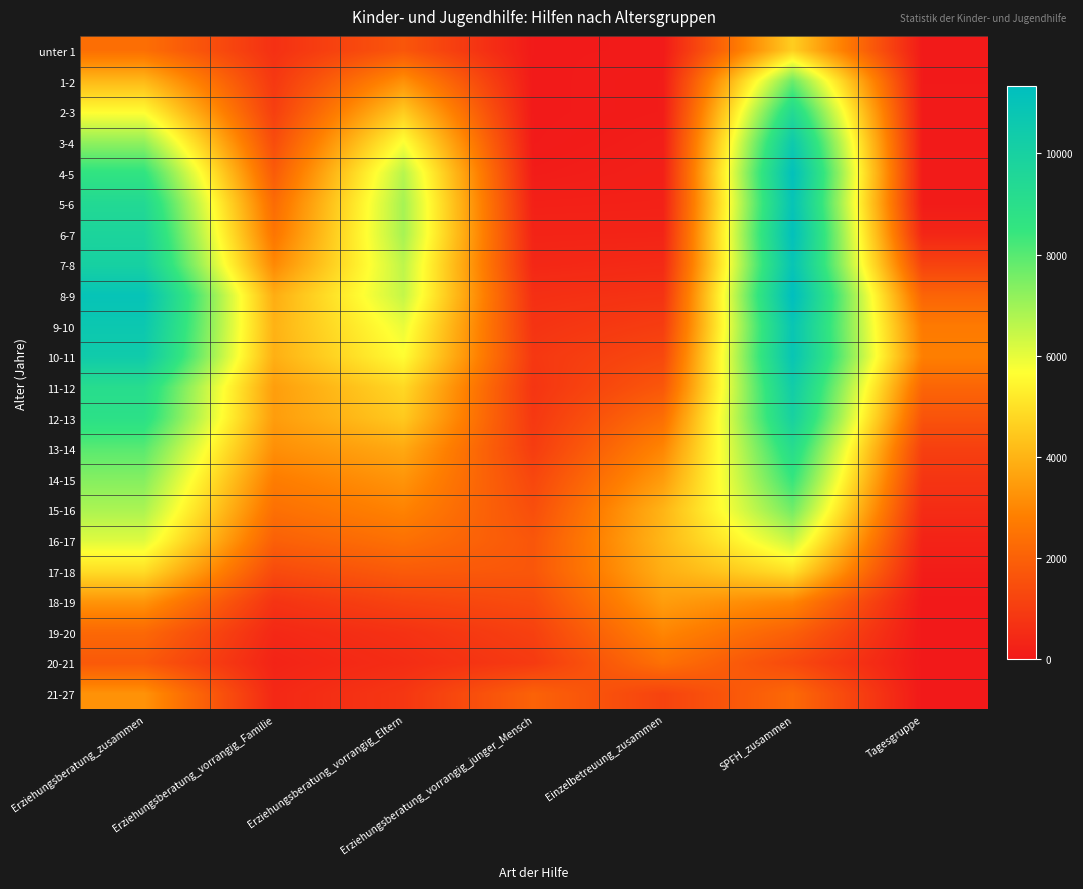

Reading left to right, list all the values displayed in this chart.

unter 1: Erziehungsberatung_zusammen=2386	Erziehungsberatung_vorrangig_Familie=648	Erziehungsberatung_vorrangig_Eltern=1699	Erziehungsberatung_vorrangig_junger_Mensch=39	Einzelbetreuung_zusammen=48	SPFH_zusammen=4592	Tagesgruppe=25
1-2: Erziehungsberatung_zusammen=4114	Erziehungsberatung_vorrangig_Familie=857	Erziehungsberatung_vorrangig_Eltern=3232	Erziehungsberatung_vorrangig_junger_Mensch=25	Einzelbetreuung_zusammen=91	SPFH_zusammen=7704	Tagesgruppe=20
2-3: Erziehungsberatung_zusammen=5601	Erziehungsberatung_vorrangig_Familie=1049	Erziehungsberatung_vorrangig_Eltern=4527	Erziehungsberatung_vorrangig_junger_Mensch=25	Einzelbetreuung_zusammen=91	SPFH_zusammen=9329	Tagesgruppe=39
3-4: Erziehungsberatung_zusammen=7183	Erziehungsberatung_vorrangig_Familie=1423	Erziehungsberatung_vorrangig_Eltern=5720	Erziehungsberatung_vorrangig_junger_Mensch=40	Einzelbetreuung_zusammen=148	SPFH_zusammen=10517	Tagesgruppe=36
4-5: Erziehungsberatung_zusammen=8600	Erziehungsberatung_vorrangig_Familie=1835	Erziehungsberatung_vorrangig_Eltern=6666	Erziehungsberatung_vorrangig_junger_Mensch=99	Einzelbetreuung_zusammen=186	SPFH_zusammen=11177	Tagesgruppe=61
5-6: Erziehungsberatung_zusammen=9393	Erziehungsberatung_vorrangig_Familie=2284	Erziehungsberatung_vorrangig_Eltern=6902	Erziehungsberatung_vorrangig_junger_Mensch=207	Einzelbetreuung_zusammen=228	SPFH_zusammen=10943	Tagesgruppe=71
6-7: Erziehungsberatung_zusammen=9753	Erziehungsberatung_vorrangig_Familie=2558	Erziehungsberatung_vorrangig_Eltern=6892	Erziehungsberatung_vorrangig_junger_Mensch=303	Einzelbetreuung_zusammen=316	SPFH_zusammen=11181	Tagesgruppe=367
7-8: Erziehungsberatung_zusammen=10025	Erziehungsberatung_vorrangig_Familie=3051	Erziehungsberatung_vorrangig_Eltern=6577	Erziehungsberatung_vorrangig_junger_Mensch=397	Einzelbetreuung_zusammen=479	SPFH_zusammen=10890	Tagesgruppe=1165
8-9: Erziehungsberatung_zusammen=10970	Erziehungsberatung_vorrangig_Familie=3861	Erziehungsberatung_vorrangig_Eltern=6490	Erziehungsberatung_vorrangig_junger_Mensch=619	Einzelbetreuung_zusammen=720	SPFH_zusammen=11334	Tagesgruppe=2091
9-10: Erziehungsberatung_zusammen=10669	Erziehungsberatung_vorrangig_Familie=3971	Erziehungsberatung_vorrangig_Eltern=5960	Erziehungsberatung_vorrangig_junger_Mensch=738	Einzelbetreuung_zusammen=997	SPFH_zusammen=10829	Tagesgruppe=2692
10-11: Erziehungsberatung_zusammen=10412	Erziehungsberatung_vorrangig_Familie=3918	Erziehungsberatung_vorrangig_Eltern=5637	Erziehungsberatung_vorrangig_junger_Mensch=857	Einzelbetreuung_zusammen=1312	SPFH_zusammen=10865	Tagesgruppe=2831
11-12: Erziehungsberatung_zusammen=9126	Erziehungsberatung_vorrangig_Familie=3525	Erziehungsberatung_vorrangig_Eltern=4823	Erziehungsberatung_vorrangig_junger_Mensch=778	Einzelbetreuung_zusammen=1732	SPFH_zusammen=10318	Tagesgruppe=2116
12-13: Erziehungsberatung_zusammen=8861	Erziehungsberatung_vorrangig_Familie=3503	Erziehungsberatung_vorrangig_Eltern=4491	Erziehungsberatung_vorrangig_junger_Mensch=867	Einzelbetreuung_zusammen=2372	SPFH_zusammen=9983	Tagesgruppe=1622
13-14: Erziehungsberatung_zusammen=7968	Erziehungsberatung_vorrangig_Familie=3200	Erziehungsberatung_vorrangig_Eltern=3775	Erziehungsberatung_vorrangig_junger_Mensch=993	Einzelbetreuung_zusammen=2989	SPFH_zusammen=9132	Tagesgruppe=1080
14-15: Erziehungsberatung_zusammen=7367	Erziehungsberatung_vorrangig_Familie=2772	Erziehungsberatung_vorrangig_Eltern=3325	Erziehungsberatung_vorrangig_junger_Mensch=1270	Einzelbetreuung_zusammen=3486	SPFH_zusammen=8474	Tagesgruppe=779
15-16: Erziehungsberatung_zusammen=6822	Erziehungsberatung_vorrangig_Familie=2414	Erziehungsberatung_vorrangig_Eltern=2927	Erziehungsberatung_vorrangig_junger_Mensch=1481	Einzelbetreuung_zusammen=4022	SPFH_zusammen=7627	Tagesgruppe=520
16-17: Erziehungsberatung_zusammen=6118	Erziehungsberatung_vorrangig_Familie=1982	Erziehungsberatung_vorrangig_Eltern=2441	Erziehungsberatung_vorrangig_junger_Mensch=1695	Einzelbetreuung_zusammen=4088	SPFH_zusammen=6453	Tagesgruppe=276
17-18: Erziehungsberatung_zusammen=4933	Erziehungsberatung_vorrangig_Familie=1377	Erziehungsberatung_vorrangig_Eltern=1840	Erziehungsberatung_vorrangig_junger_Mensch=1716	Einzelbetreuung_zusammen=3897	SPFH_zusammen=5036	Tagesgruppe=116
18-19: Erziehungsberatung_zusammen=3323	Erziehungsberatung_vorrangig_Familie=736	Erziehungsberatung_vorrangig_Eltern=1183	Erziehungsberatung_vorrangig_junger_Mensch=1404	Einzelbetreuung_zusammen=3508	SPFH_zusammen=2980	Tagesgruppe=0
19-20: Erziehungsberatung_zusammen=2209	Erziehungsberatung_vorrangig_Familie=426	Erziehungsberatung_vorrangig_Eltern=685	Erziehungsberatung_vorrangig_junger_Mensch=1098	Einzelbetreuung_zusammen=2996	SPFH_zusammen=1986	Tagesgruppe=0
20-21: Erziehungsberatung_zusammen=1775	Erziehungsberatung_vorrangig_Familie=302	Erziehungsberatung_vorrangig_Eltern=549	Erziehungsberatung_vorrangig_junger_Mensch=924	Einzelbetreuung_zusammen=2435	SPFH_zusammen=1344	Tagesgruppe=0
21-27: Erziehungsberatung_zusammen=3273	Erziehungsberatung_vorrangig_Familie=425	Erziehungsberatung_vorrangig_Eltern=819	Erziehungsberatung_vorrangig_junger_Mensch=2029	Einzelbetreuung_zusammen=1169	SPFH_zusammen=2219	Tagesgruppe=0